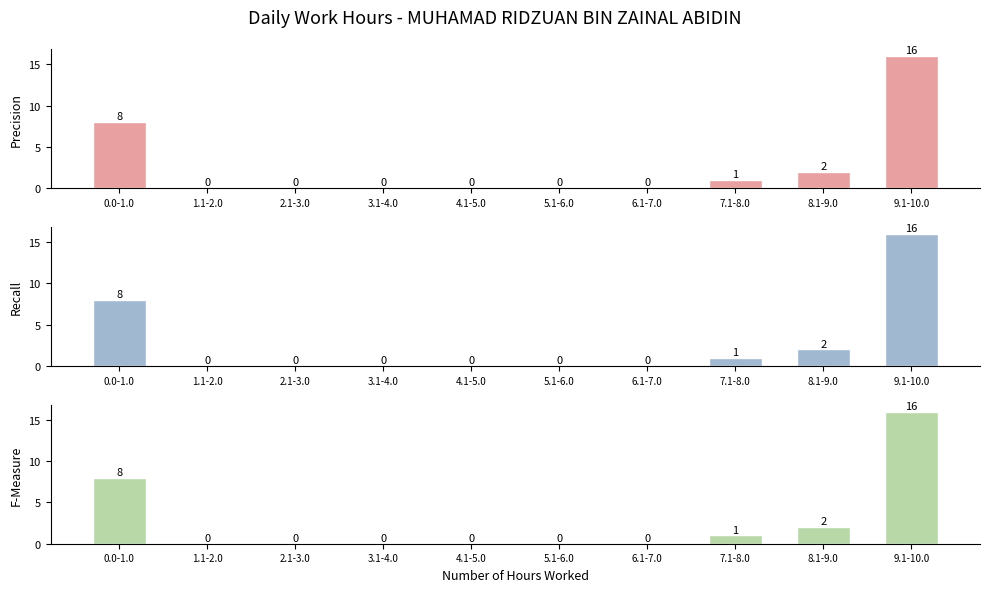

Which series has the widest spread of values?

Low Hours